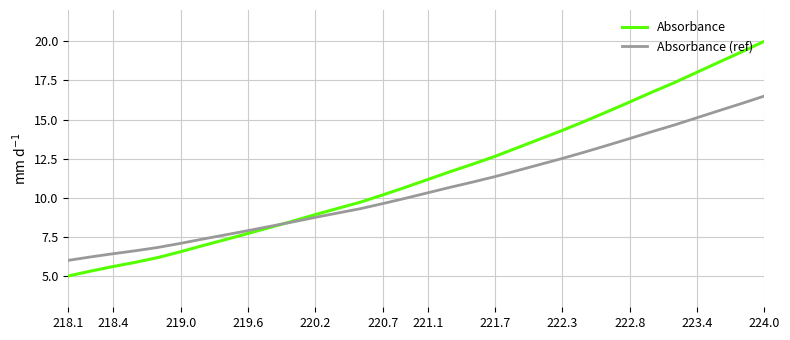

Which series has the largest range (max minus min)?

Absorbance